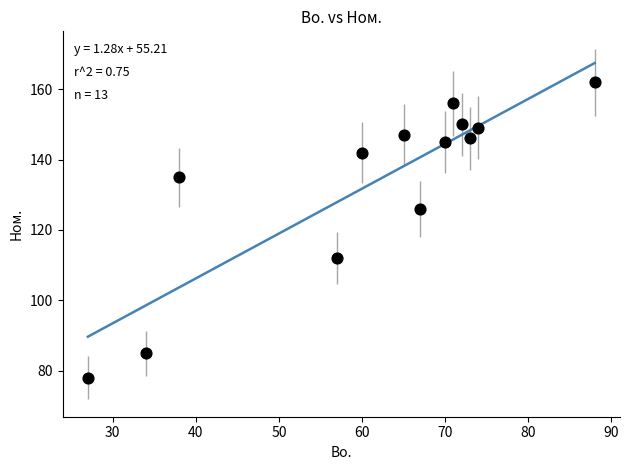

What is the range of Y values (max minus min)?

84